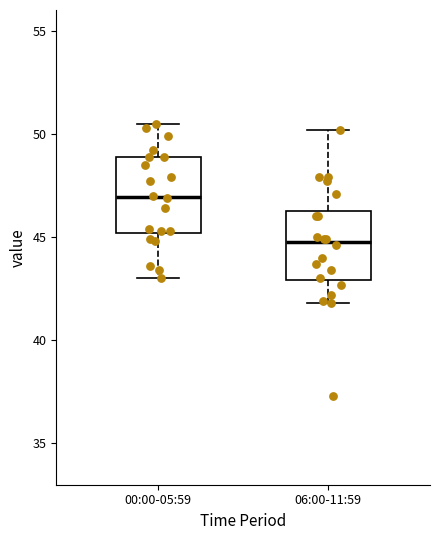

Reading left to right, transcribe this box plot: for each box, give where its median line is, the range the box spans, and where its two whiskers end, as read against the y-axis. The values are not printed on the chart, so give them approximately, as read against the axis.

00:00-05:59: median 47.0, box 45.0 to 49.0, whiskers 43.0 to 50.5
06:00-11:59: median 45.0, box 43.0 to 46.5, whiskers 42.0 to 50.0